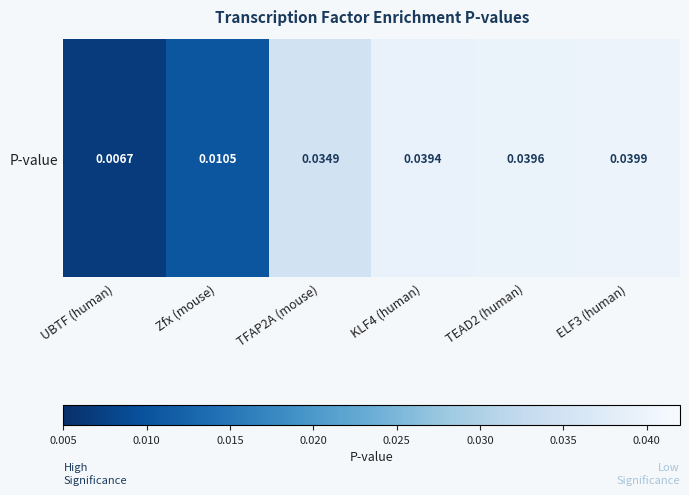

Where is the data nearest to the value 0?

UBTF (human)